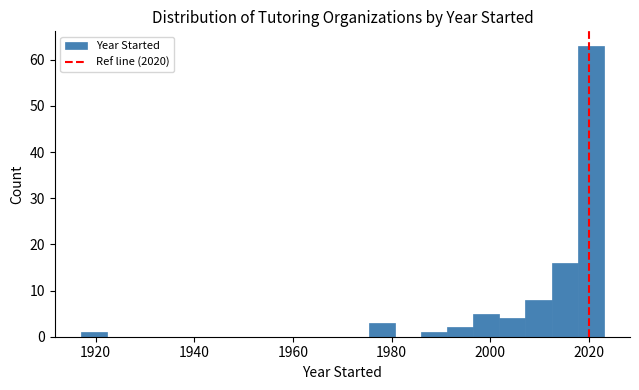

Around what value on the x-axis is the tallest bar? Give the approximate position of its centre, as read against the axis.

2020